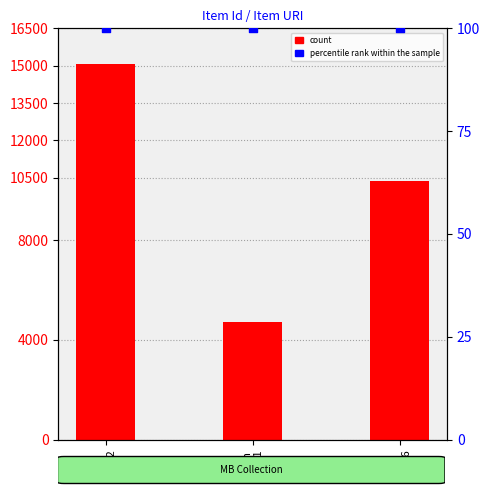

Which series reaches the minimum Y coordinate?

percentile rank within the sample